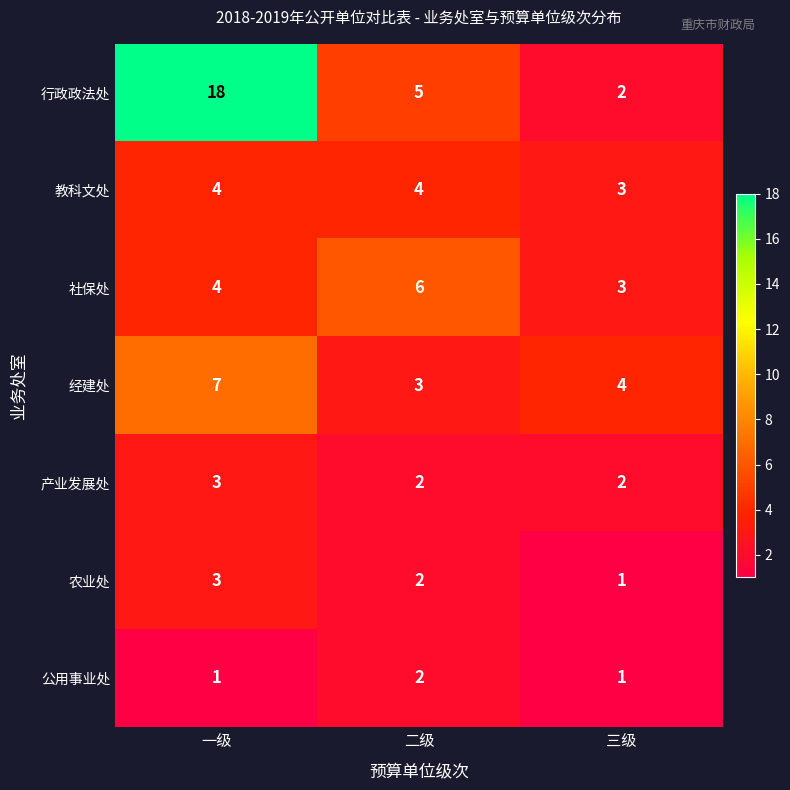

True or false: 社保处 has a value of 6 at 二级.

True